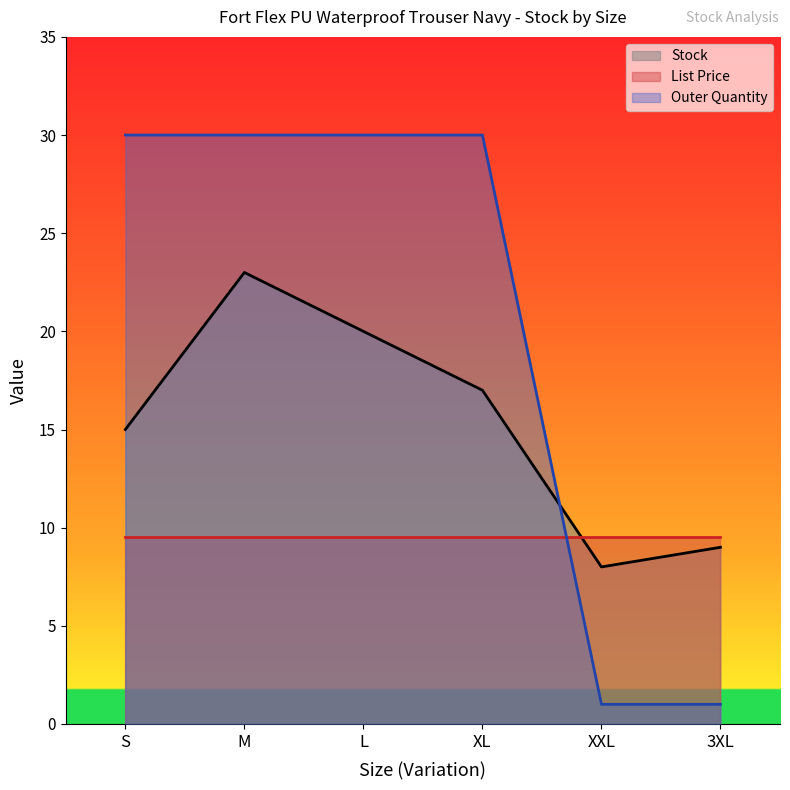

At which category does Stock reach its first local peak?

M